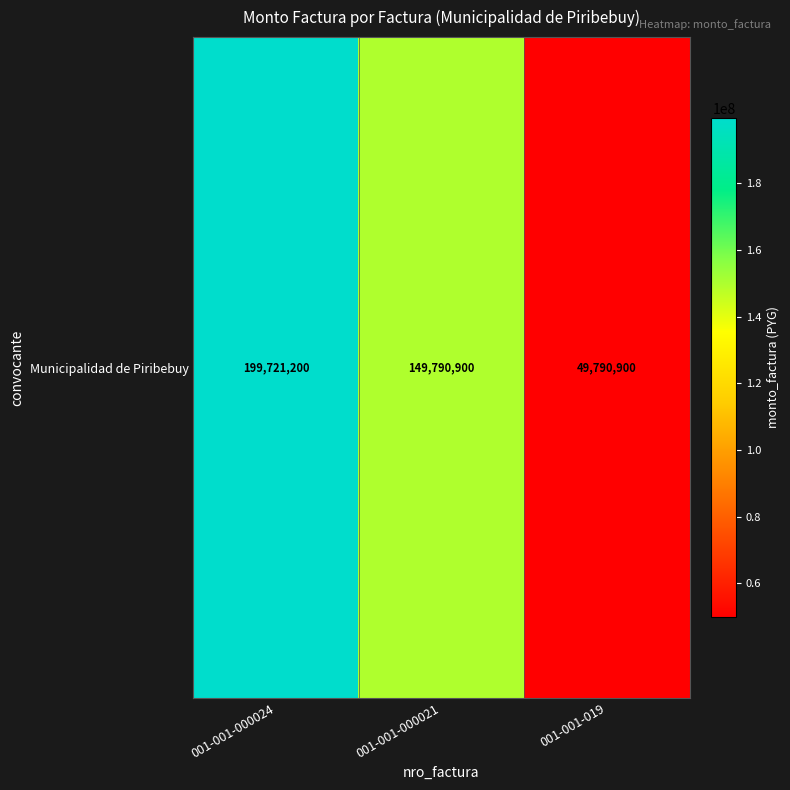

What value does the data have at 001-001-000024?

199721200